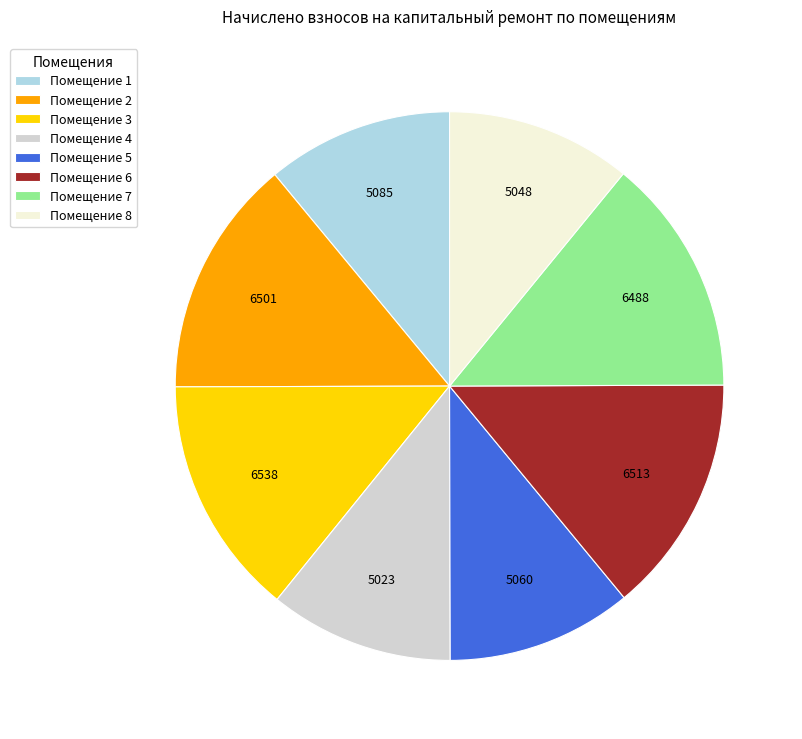

True or false: Помещение 8 accounts for 1% of the total.

False